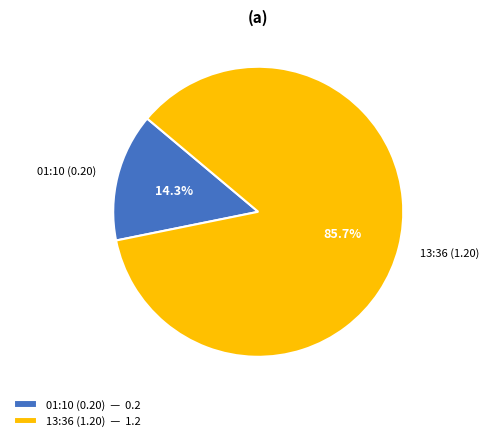

Which has a higher value, 01:10 (0.20) or 13:36 (1.20)?

13:36 (1.20)